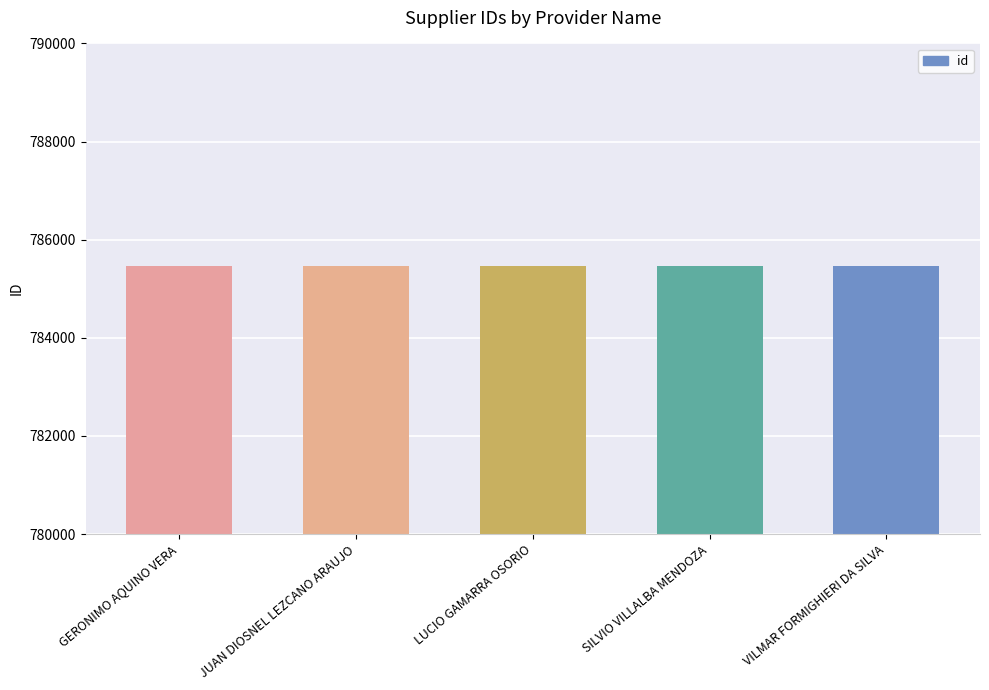

Count the values in the range 785457 to 785459.

3